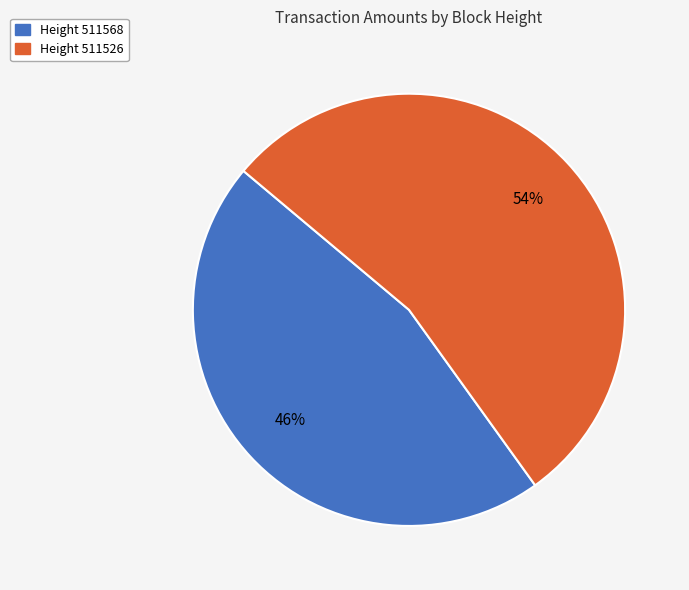

To the nearest percent, what is the difference between the largest and smallest slice percentages?

8%